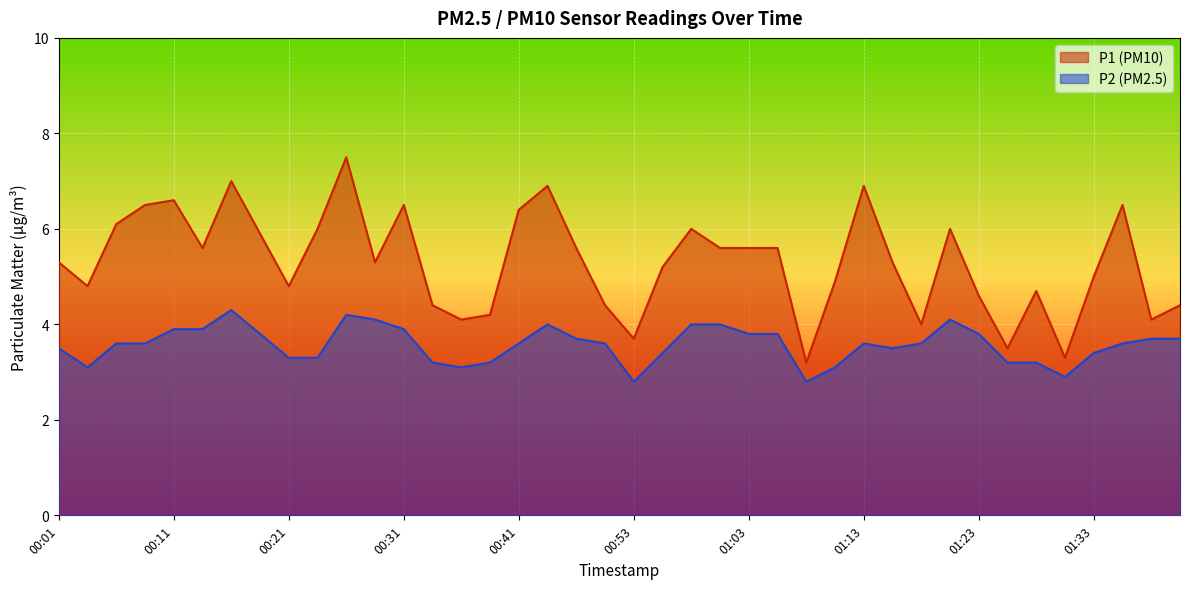

True or false: P2 has a value of 4.8 at 00:23.

False